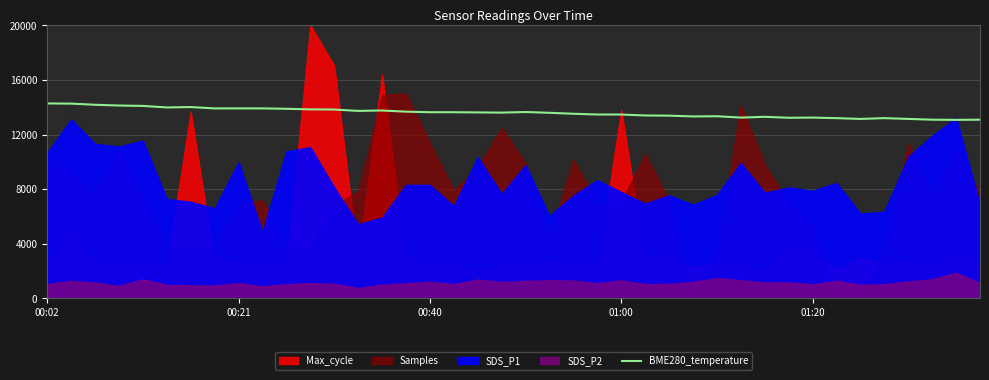

What is the maximum value for BME280_temperature?

14280.0